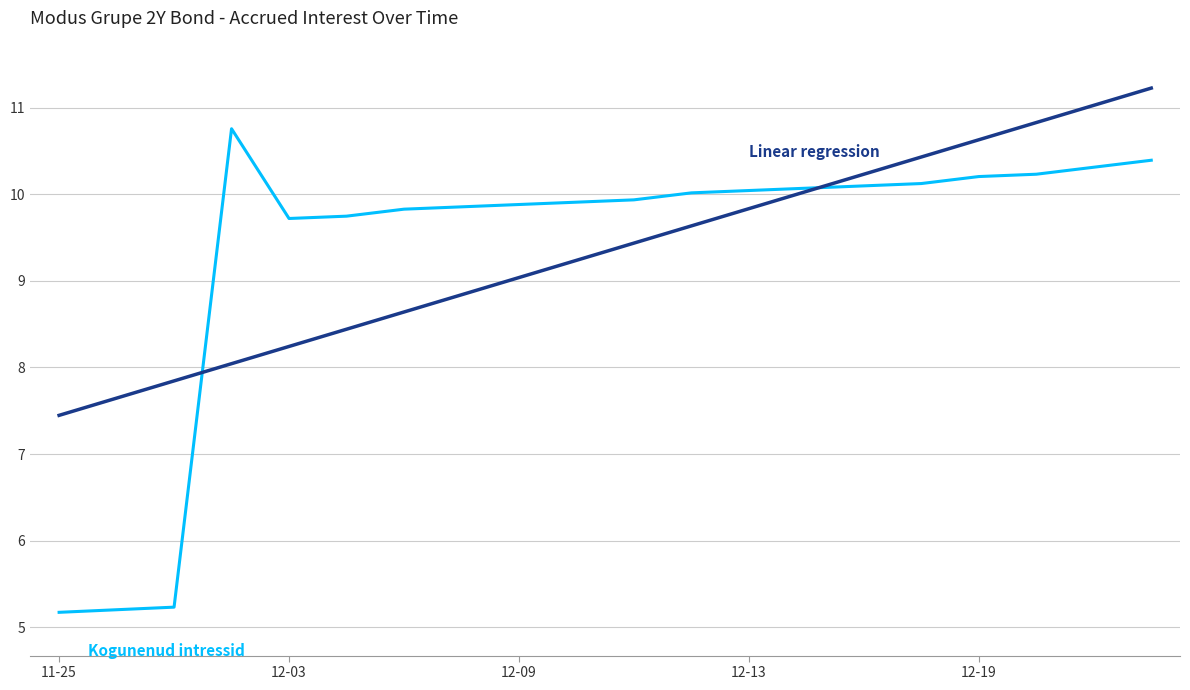

What is the greatest value displayed?

11.2